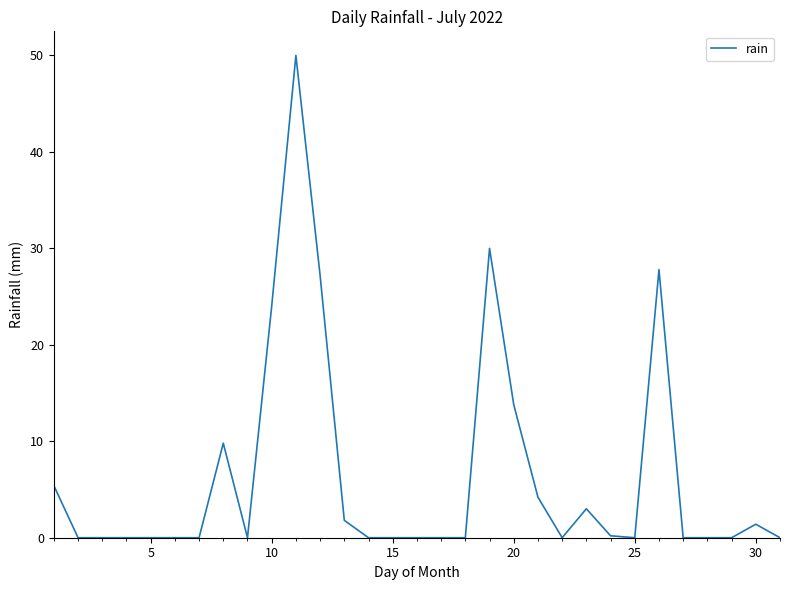

What is the difference between the maximum and minimum values?

50.0